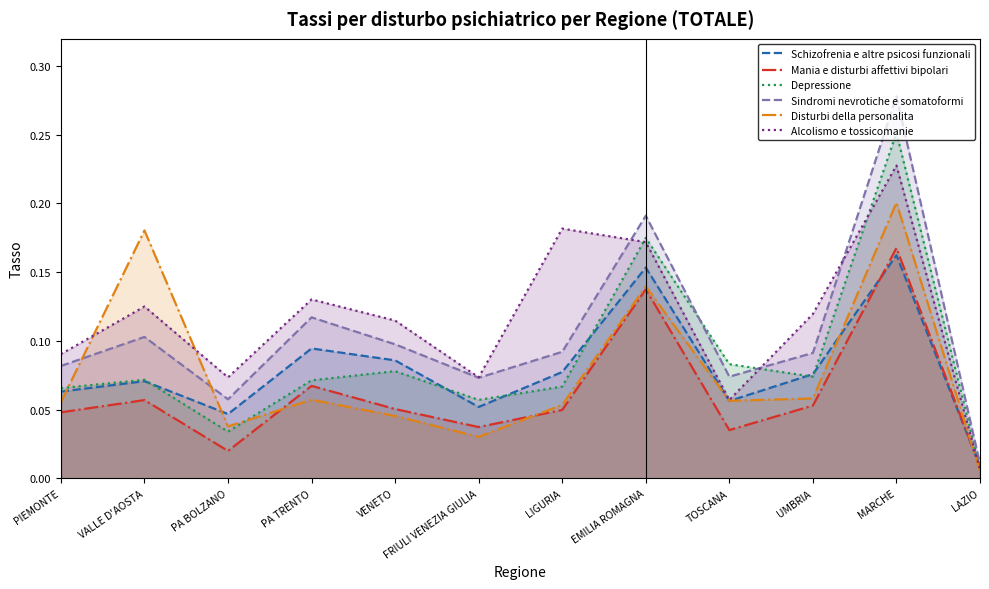

What are all the series names shown in the legend?

Schizofrenia e altre psicosi funzionali, Mania e disturbi affettivi bipolari, Depressione, Sindromi nevrotiche e somatoformi, Disturbi della personalita, Alcolismo e tossicomanie